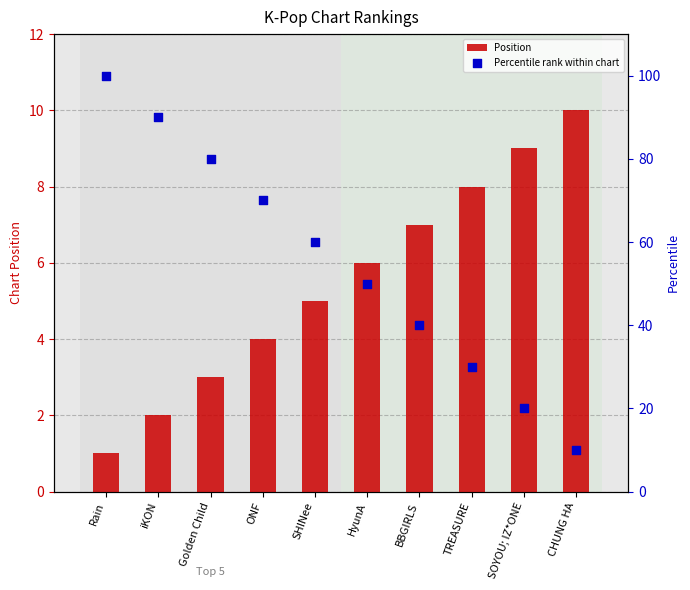

Which series has the widest spread of Y values?

Percentile rank within chart